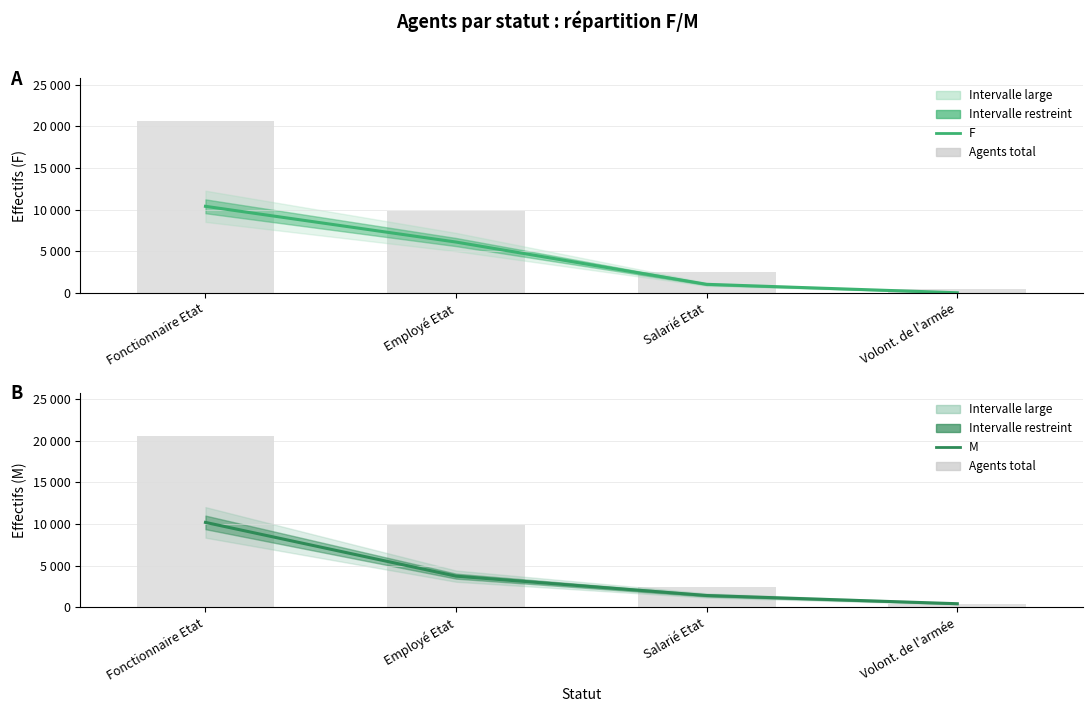

What is the highest value of the M series?

10198